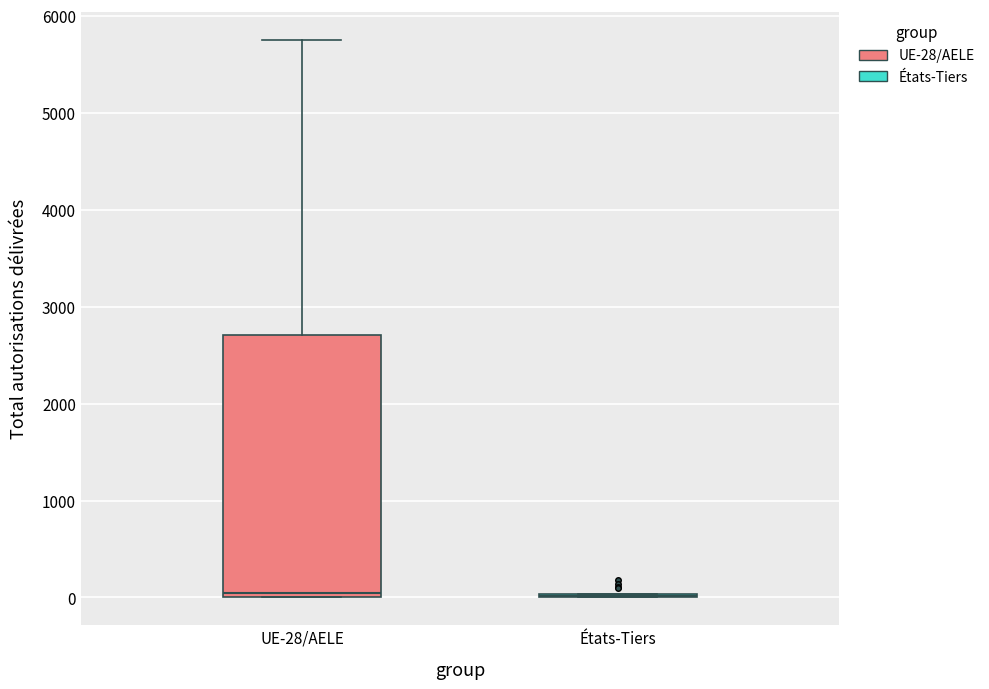

Reading left to right, transcribe this box plot: for each box, give where its median line is, the range the box spans, and where its two whiskers end, as read against the y-axis. The values are not printed on the chart, so give them approximately, as read against the axis.

UE-28/AELE: median 0 (just above the box's lower edge), box 0 to 2700, whiskers 0 to 5800
États-Tiers: box collapsed to a line at 0, whiskers 0 to 0